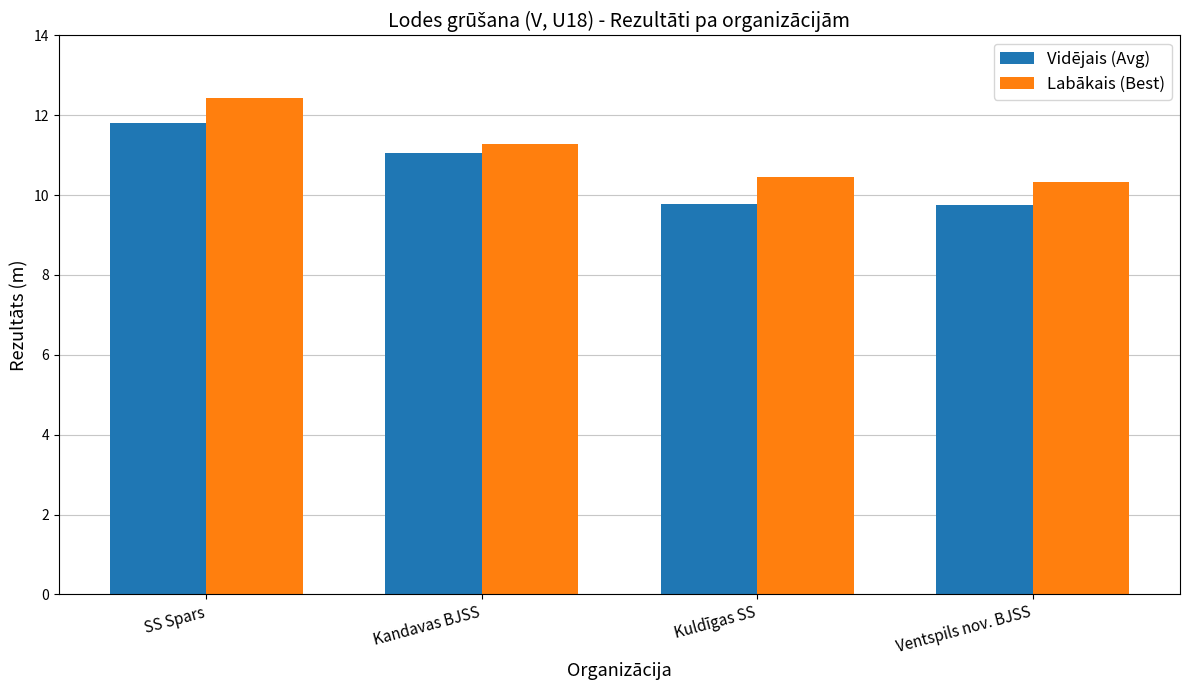

Count the Labākais (Best) values in the range 10 to 12.

3